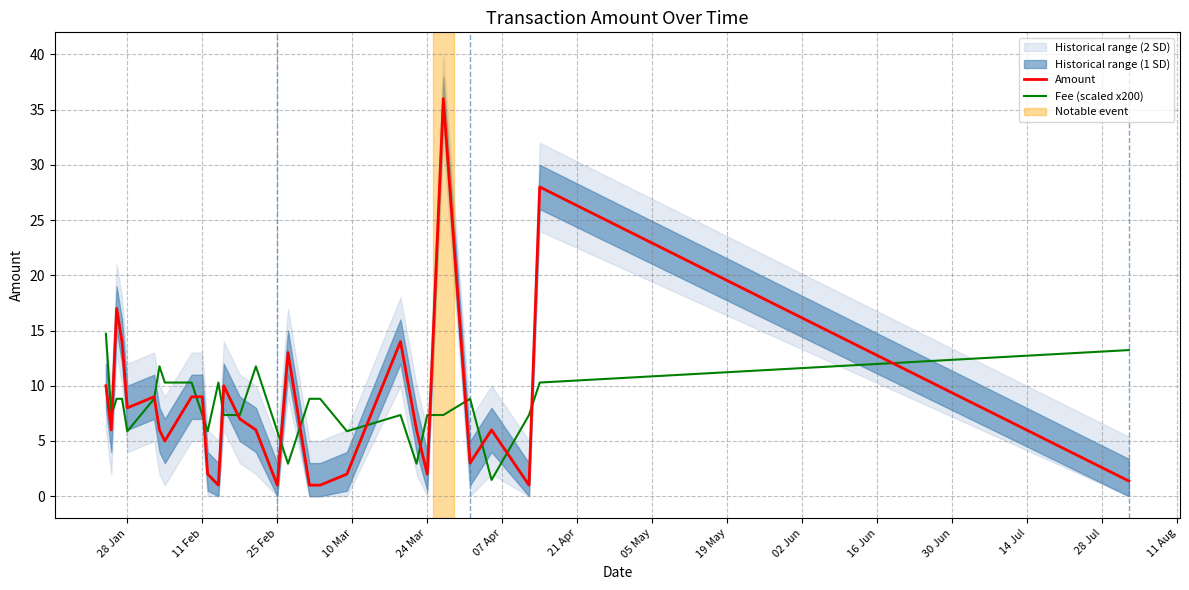

The Amount series shows 1.9 at 11 Feb. True or false?

False